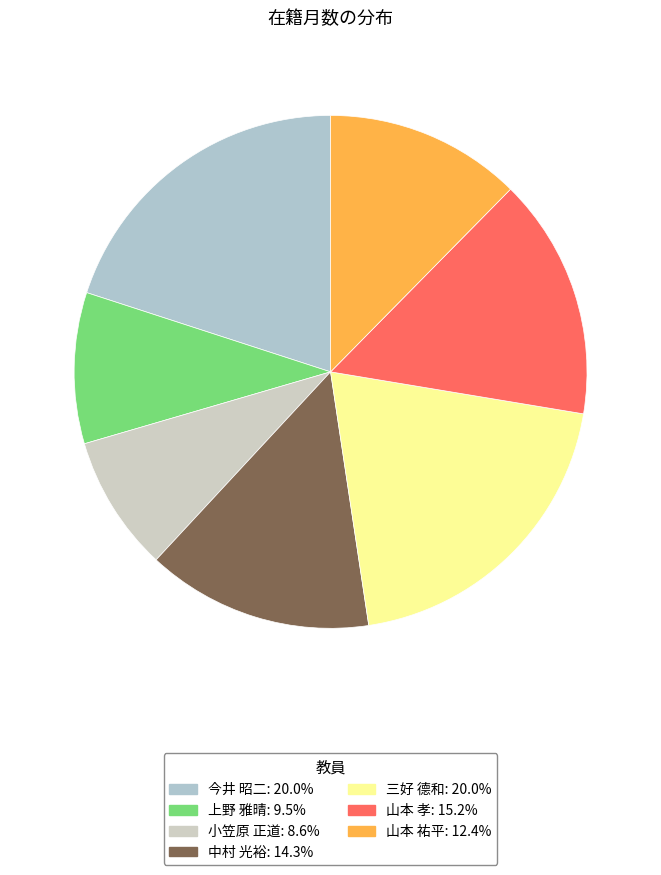

To the nearest percent, what is the average slice percentage?

14%